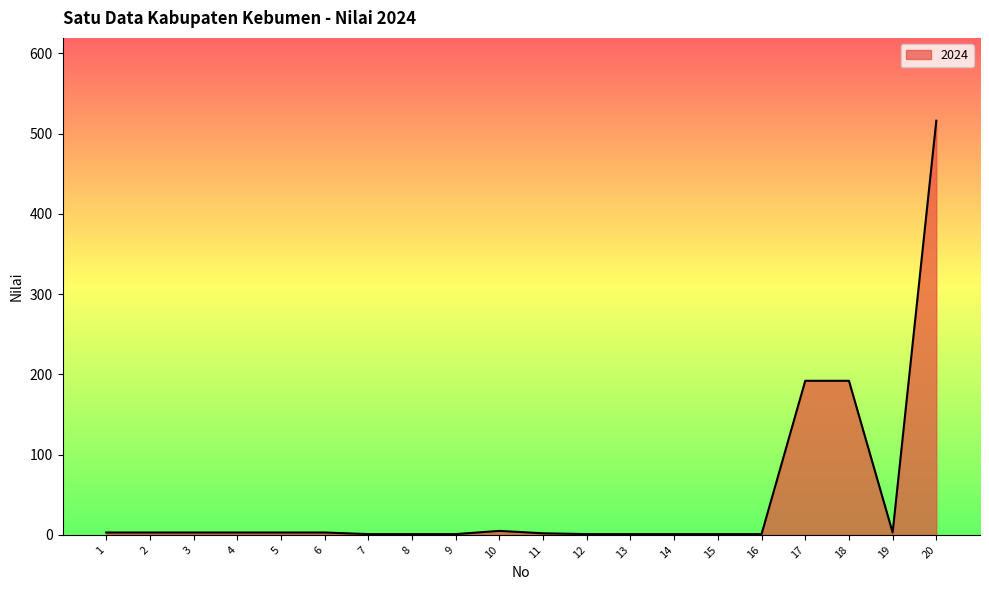

What is the difference between the second highest and second lowest values?

191